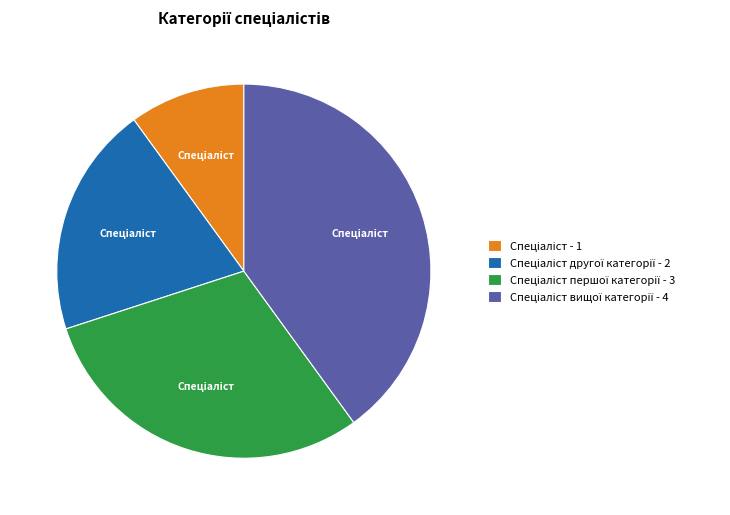

Is there a majority slice in this chart?

No